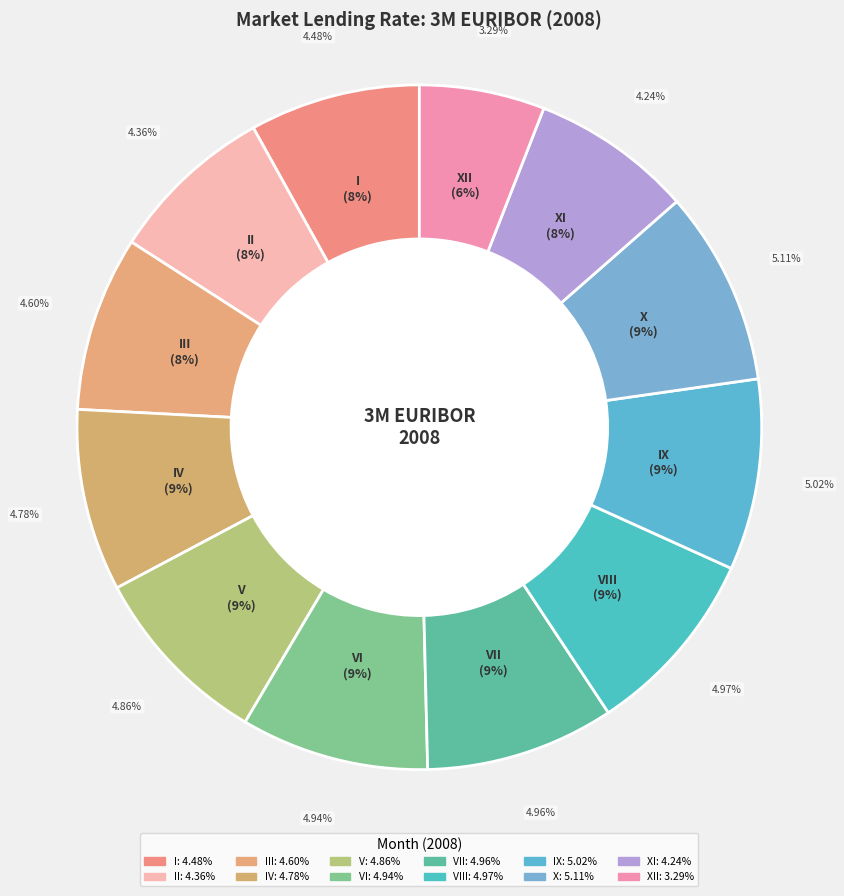

To the nearest percent, what percentage of the pie is XI?

8%